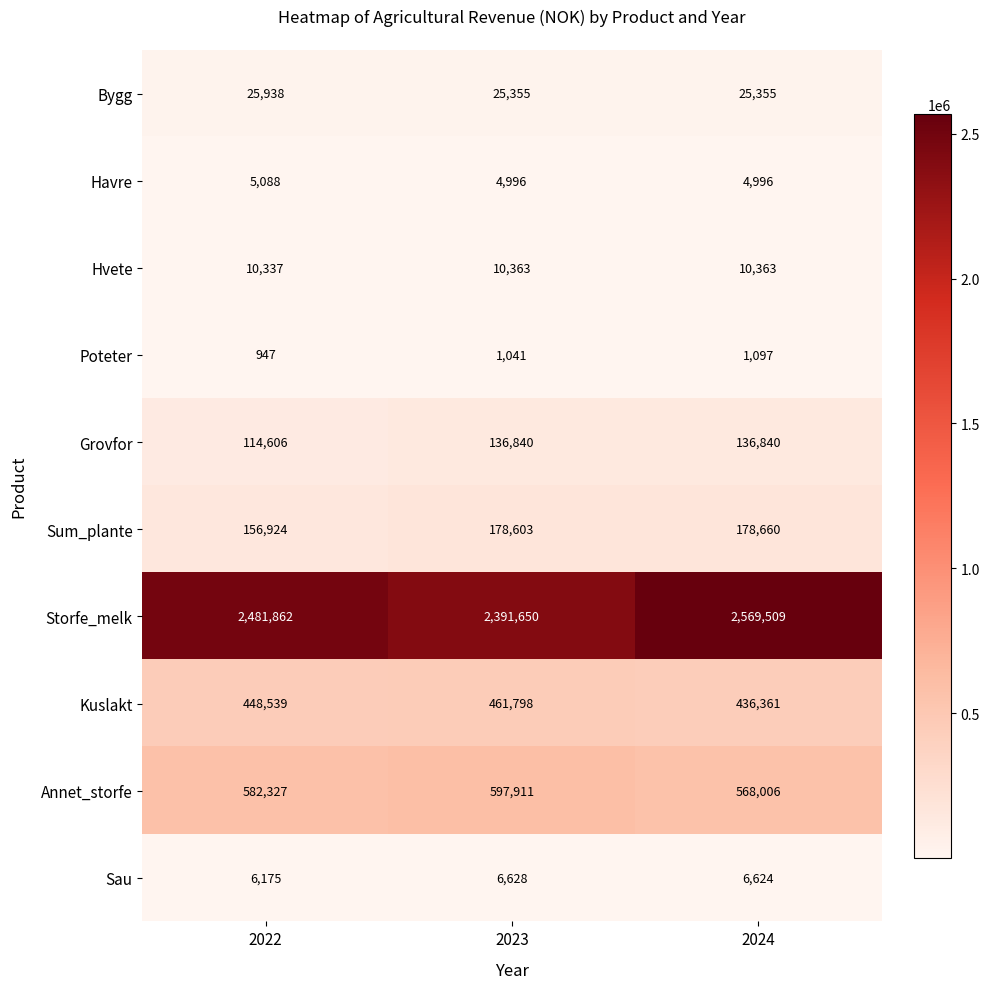

What is the sum of the Kuslakt values at 2023 and 2024?

898159